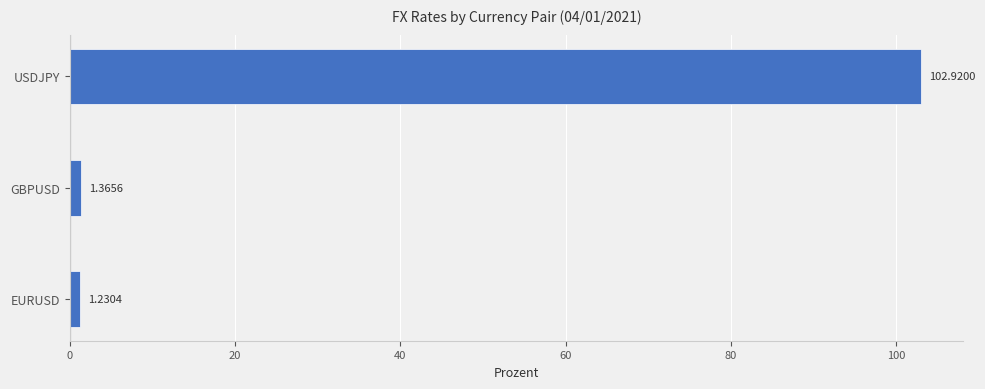

What is the sum of all values?

105.5